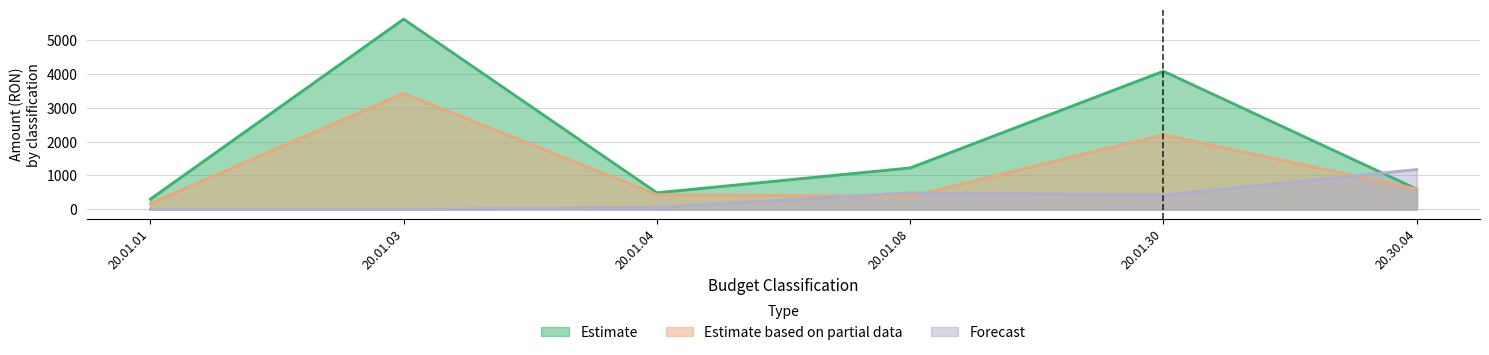

At which label is Forecast closest to 587?

20.01.08